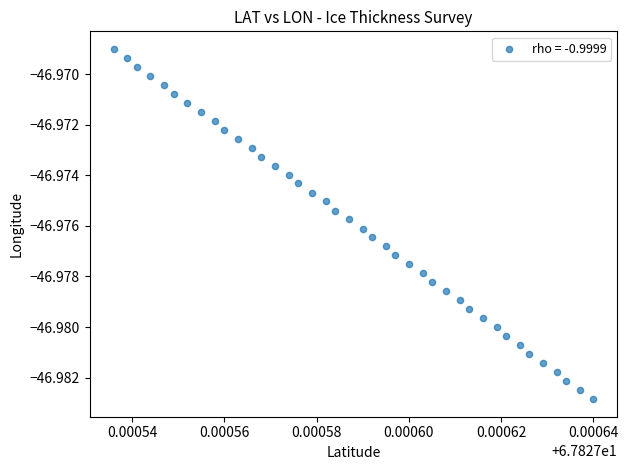

How many points are shown in the scatter plot?

40